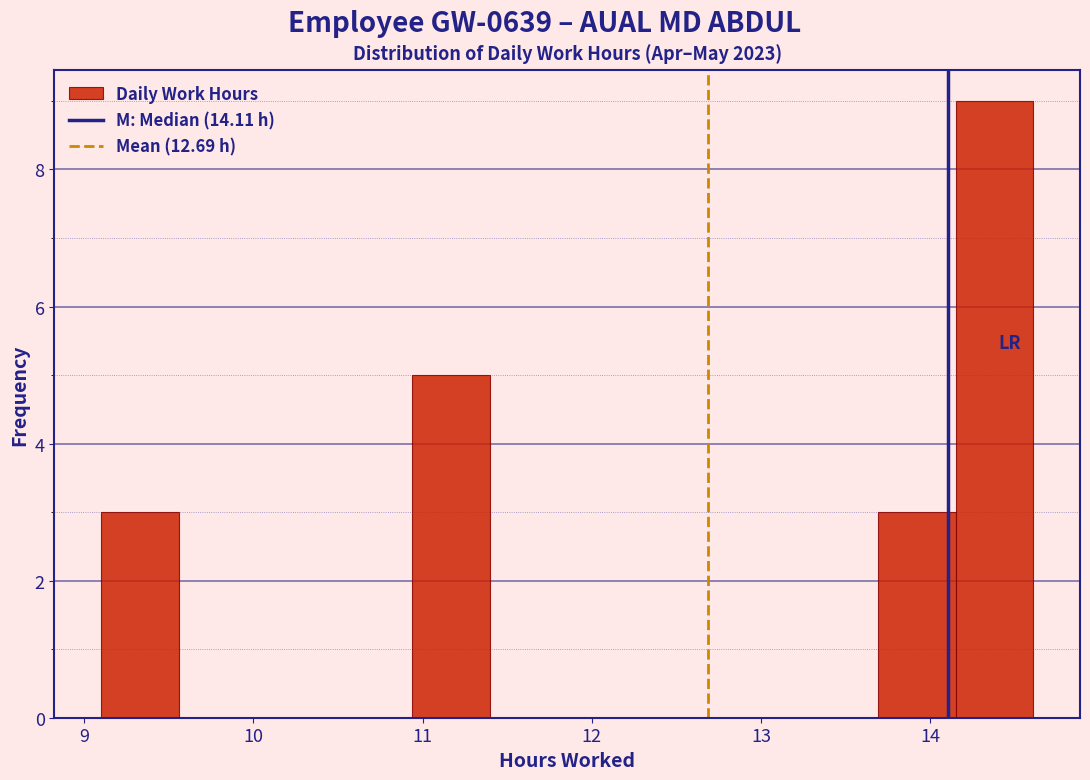

Which range on the x-axis has the tallest bar?

14.2 to 14.6